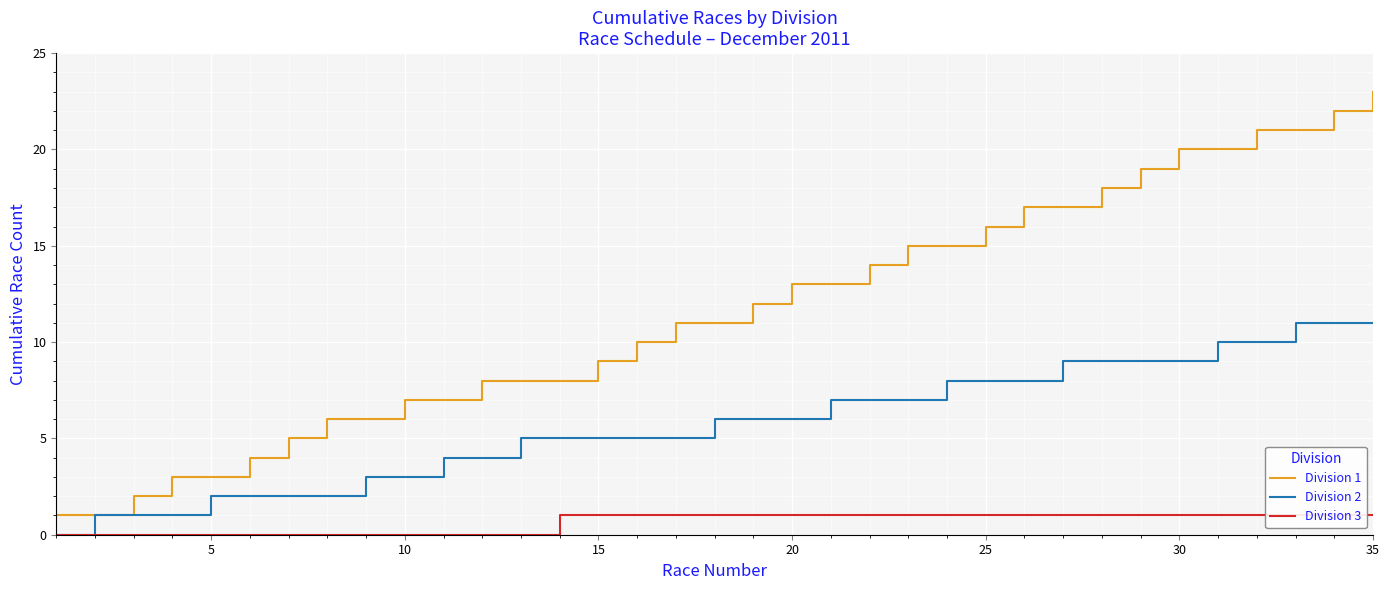

True or false: Division 1 and Division 2 intersect in this chart.

False